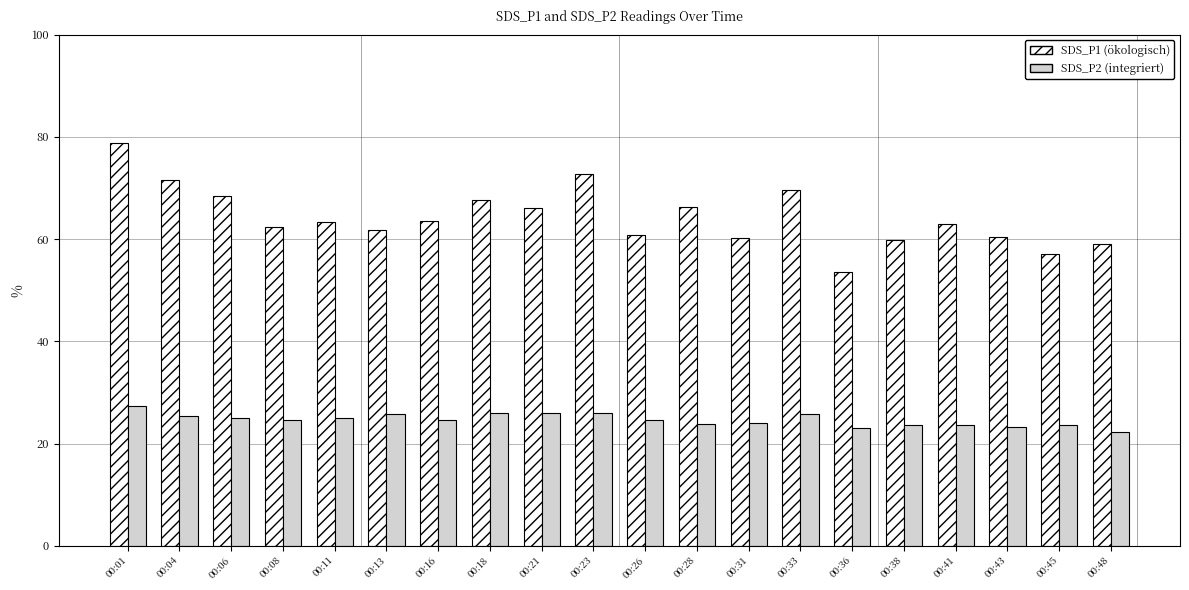

What is the difference between the highest and lowest values at 00:38?

36.3